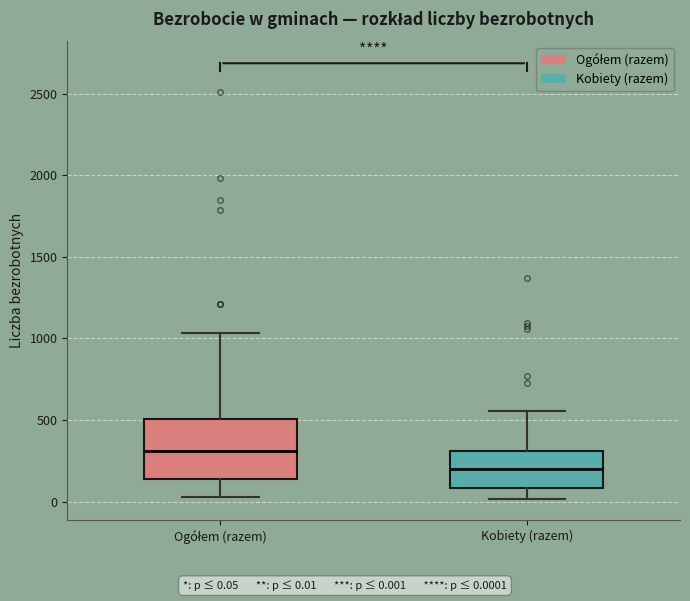

Reading left to right, transcribe this box plot: for each box, give where its median line is, the range the box spans, and where its two whiskers end, as read against the y-axis. The values are not printed on the chart, so give them approximately, as read against the axis.

Ogółem (razem): median 300, box 150 to 500, whiskers 50 to 1050
Kobiety (razem): median 200, box 100 to 300, whiskers 0 to 550